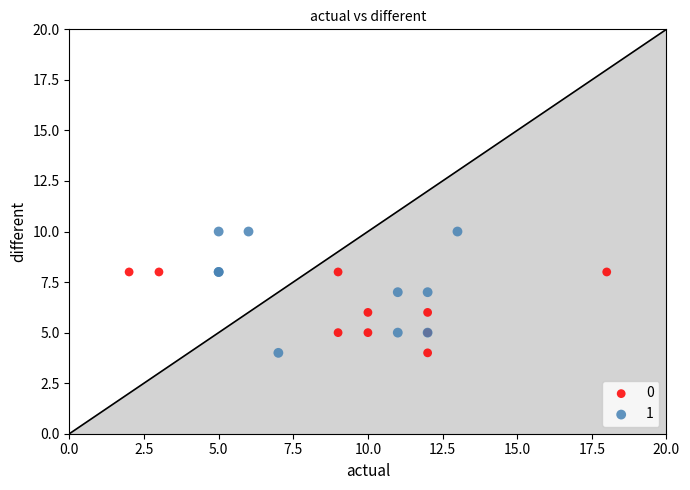

Which series has the widest spread of Y values?

1